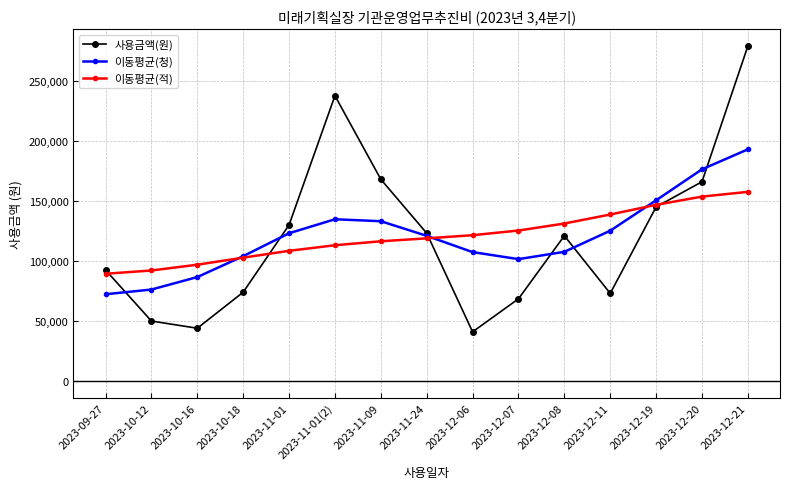

Read the 사용금액(원) value at 2023-11-01.

130000